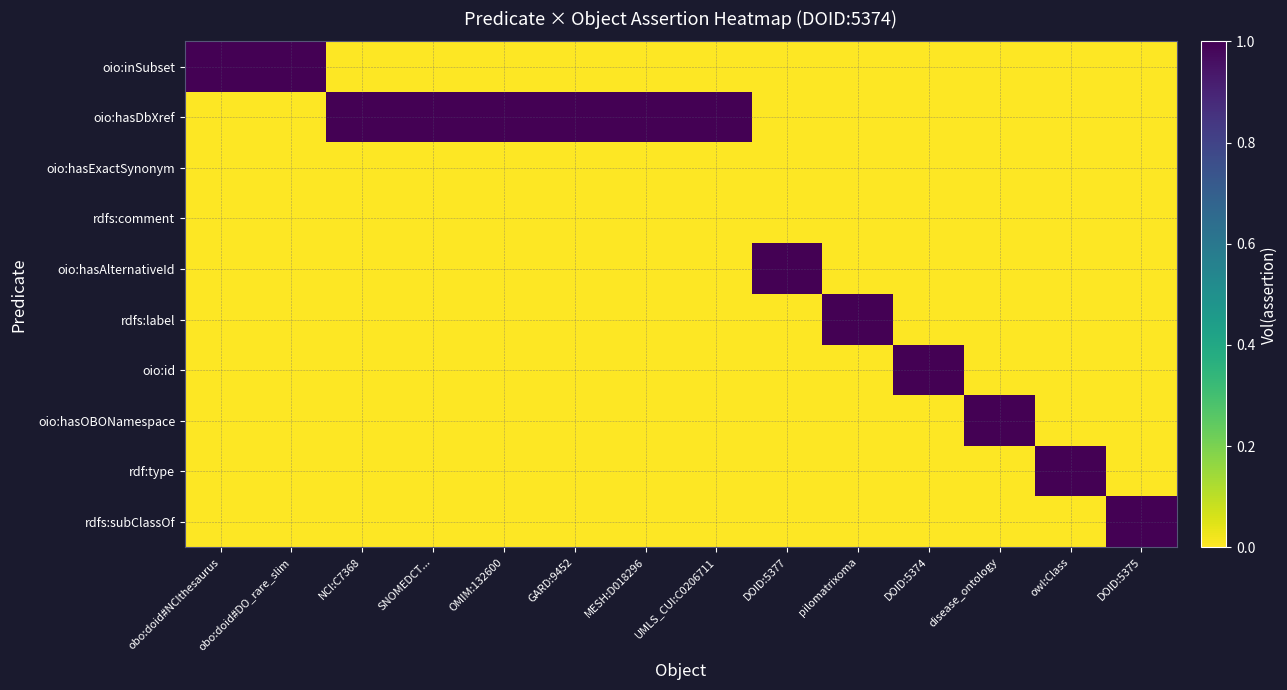

List the series in order of their peak value, lowest first.

oio:hasExactSynonym, rdfs:comment, oio:inSubset, oio:hasDbXref, oio:hasAlternativeId, rdfs:label, oio:id, oio:hasOBONamespace, rdf:type, rdfs:subClassOf